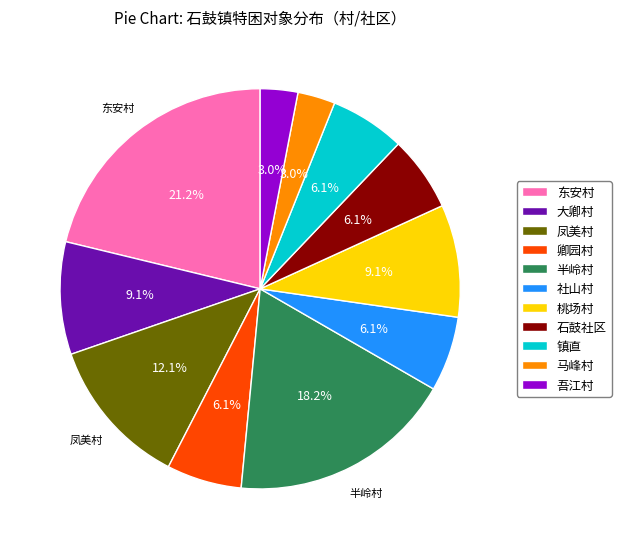

What is the ratio of the value at 社山村 to the value at 凤美村?

0.5